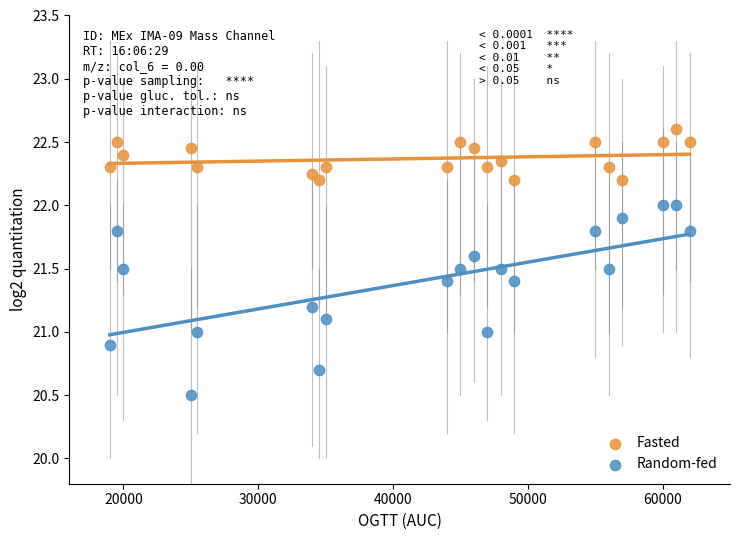

Which series has the largest Y range (max minus min)?

Random-fed